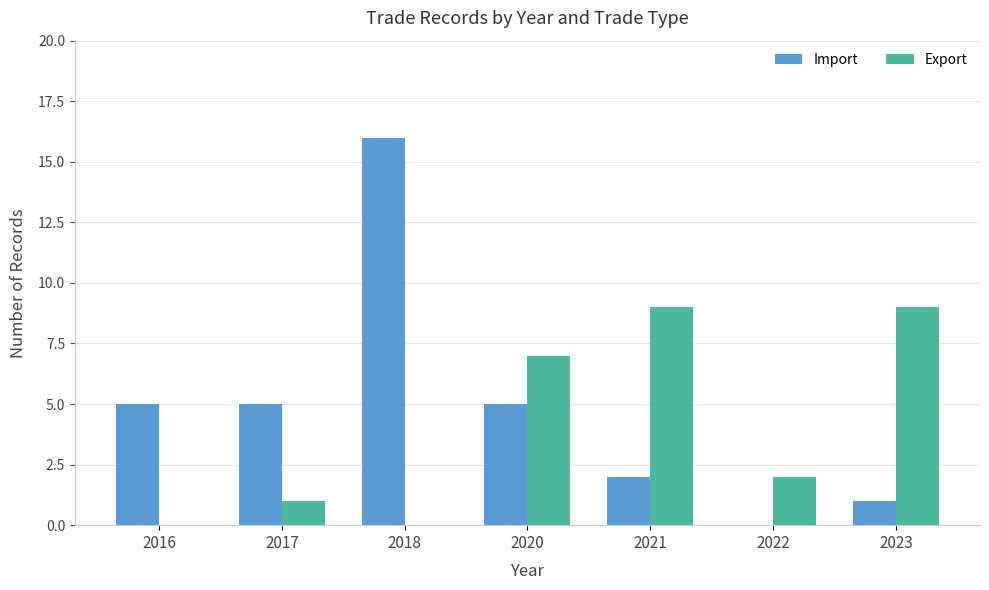

Which series changed the most between 2017 and 2021?

Export